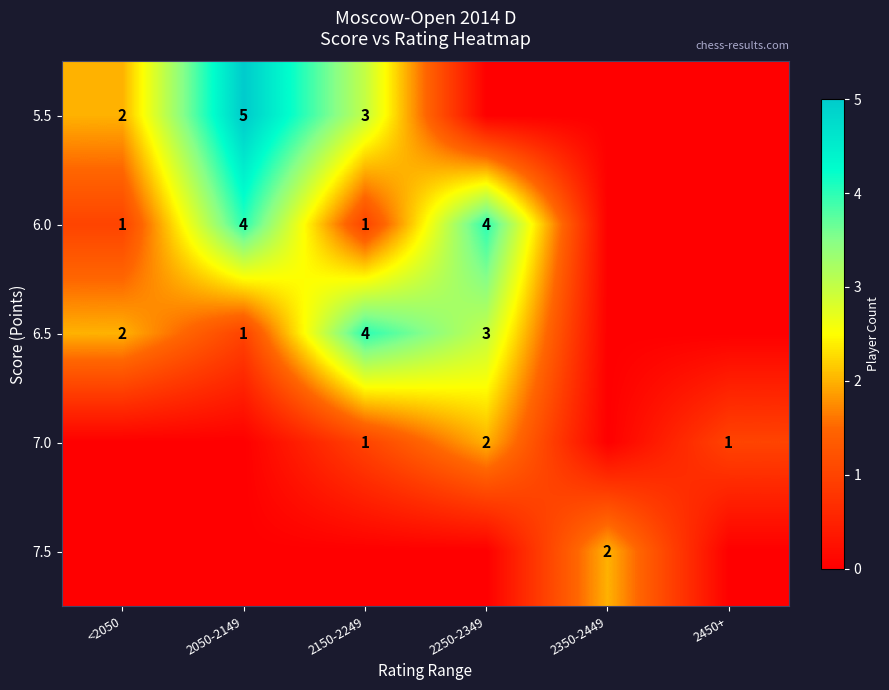

True or false: 6.0 has a value of 4 at 2050-2149.

True